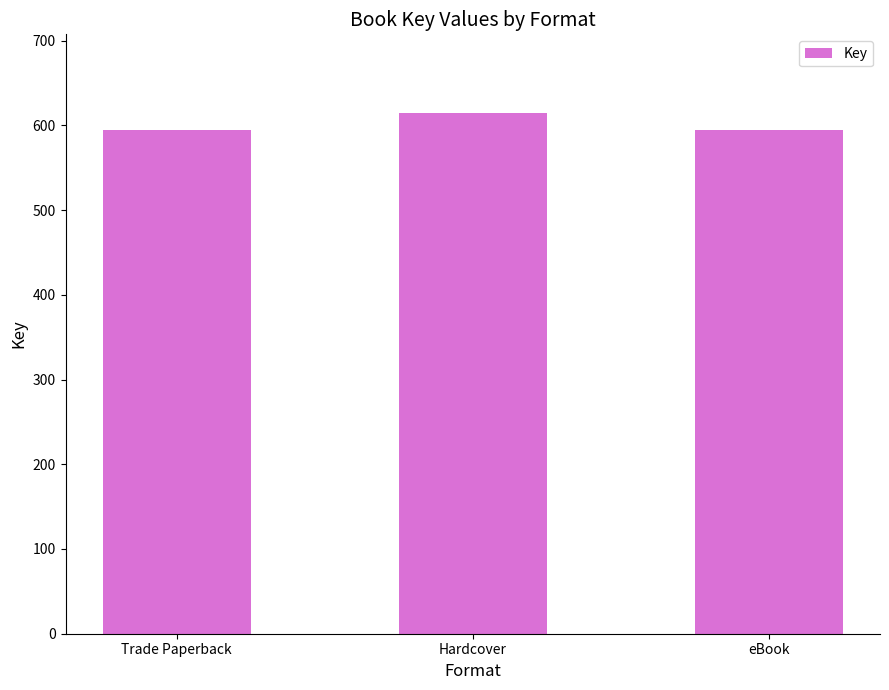

What is the sum of the values at Hardcover and eBook?

1209341348